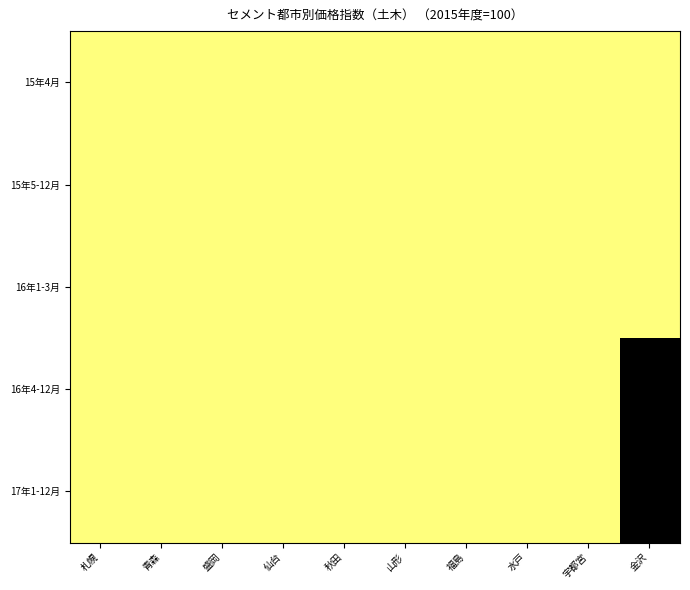

Which series has the largest total across all categories?

15年4月